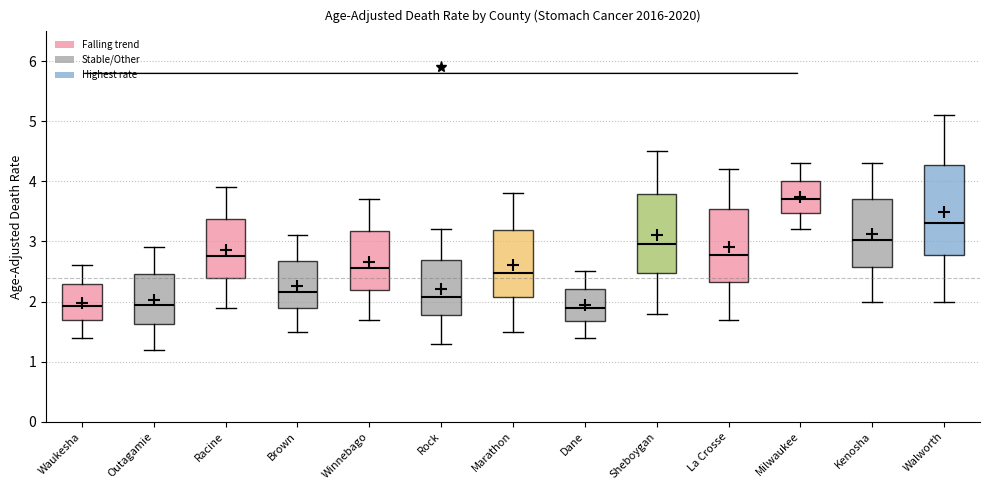

Reading left to right, transcribe this box plot: for each box, give where its median line is, the range the box spans, and where its two whiskers end, as read against the y-axis. The values are not printed on the chart, so give them approximately, as read against the axis.

Waukesha: median 1.9, box 1.7 to 2.3, whiskers 1.4 to 2.6
Outagamie: median 1.9, box 1.6 to 2.5, whiskers 1.2 to 2.9
Racine: median 2.8, box 2.4 to 3.4, whiskers 1.9 to 3.9
Brown: median 2.2, box 1.9 to 2.7, whiskers 1.5 to 3.1
Winnebago: median 2.6, box 2.2 to 3.2, whiskers 1.7 to 3.7
Rock: median 2.1, box 1.8 to 2.7, whiskers 1.3 to 3.2
Marathon: median 2.5, box 2.1 to 3.2, whiskers 1.5 to 3.8
Dane: median 1.9, box 1.7 to 2.2, whiskers 1.4 to 2.5
Sheboygan: median 3.0, box 2.5 to 3.8, whiskers 1.8 to 4.5
La Crosse: median 2.8, box 2.3 to 3.5, whiskers 1.7 to 4.2
Milwaukee: median 3.7, box 3.5 to 4.0, whiskers 3.2 to 4.3
Kenosha: median 3.0, box 2.6 to 3.7, whiskers 2.0 to 4.3
Walworth: median 3.3, box 2.8 to 4.3, whiskers 2.0 to 5.1